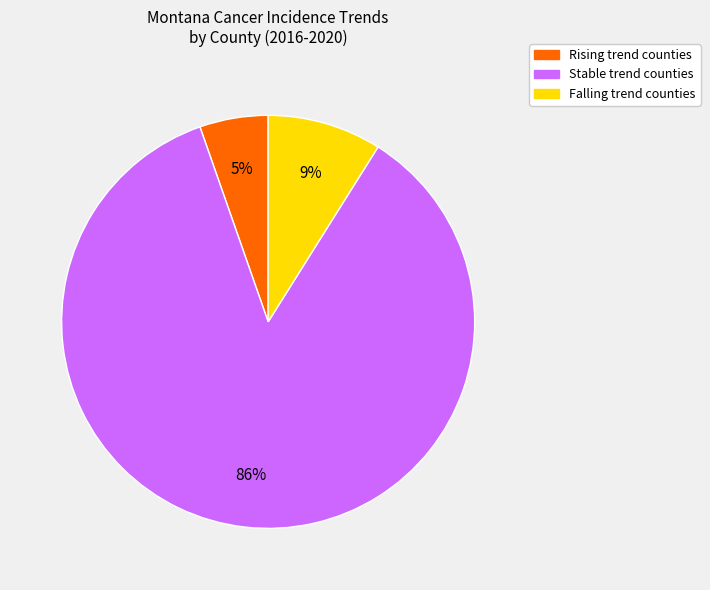

Is there a majority slice in this chart?

Yes